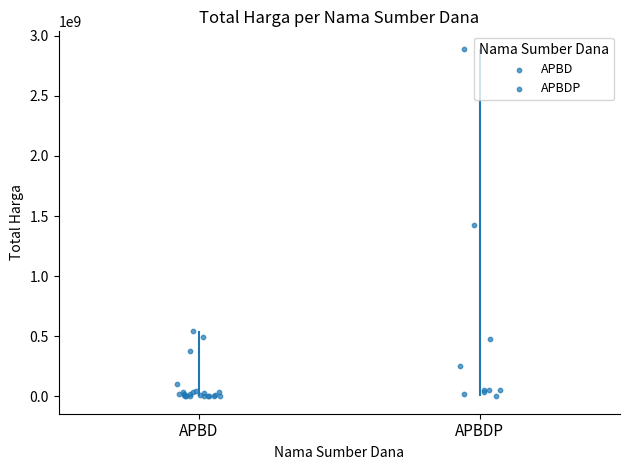

Between APBD and APBD, which is larger?

APBD